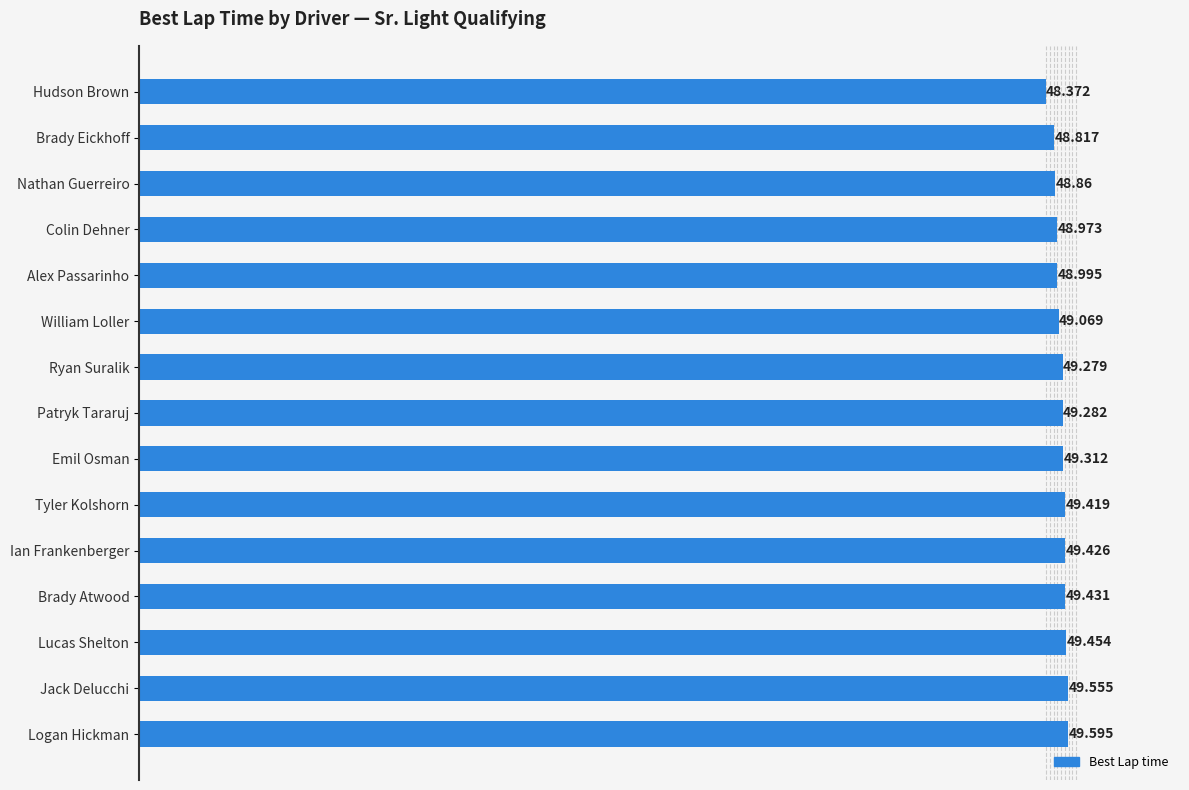

List the labels in order of value, largest first.

Logan Hickman, Jack Delucchi, Lucas Shelton, Brady Atwood, Ian Frankenberger, Tyler Kolshorn, Emil Osman, Patryk Tararuj, Ryan Suralik, William Loller, Alex Passarinho, Colin Dehner, Nathan Guerreiro, Brady Eickhoff, Hudson Brown